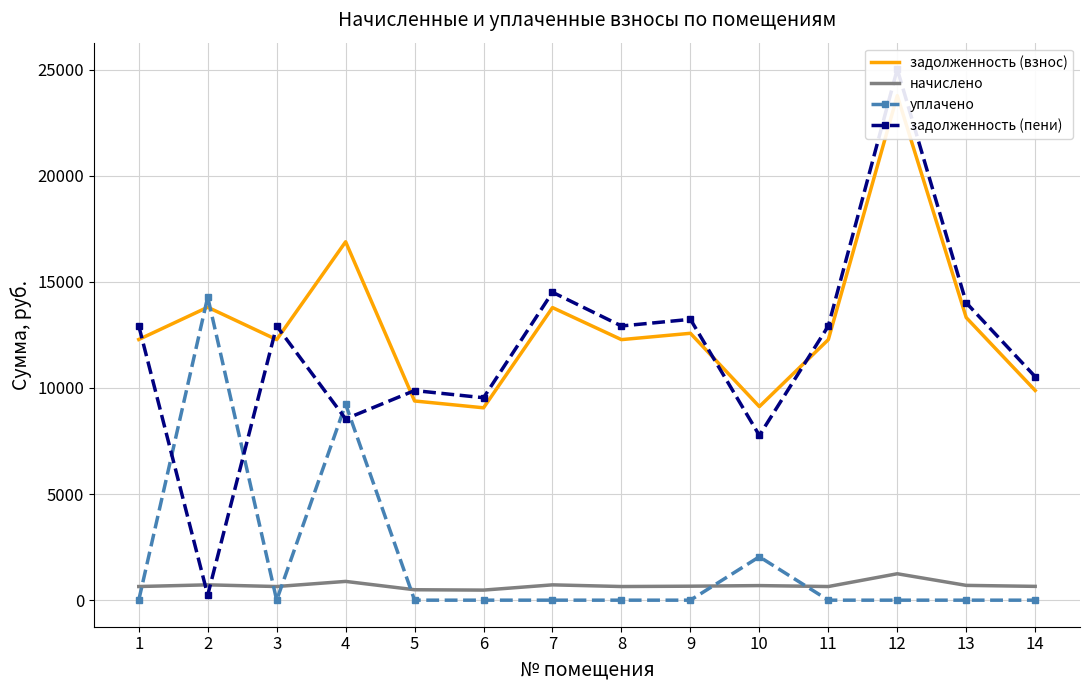

Which label corresponds to the smallest value in the chart?

1